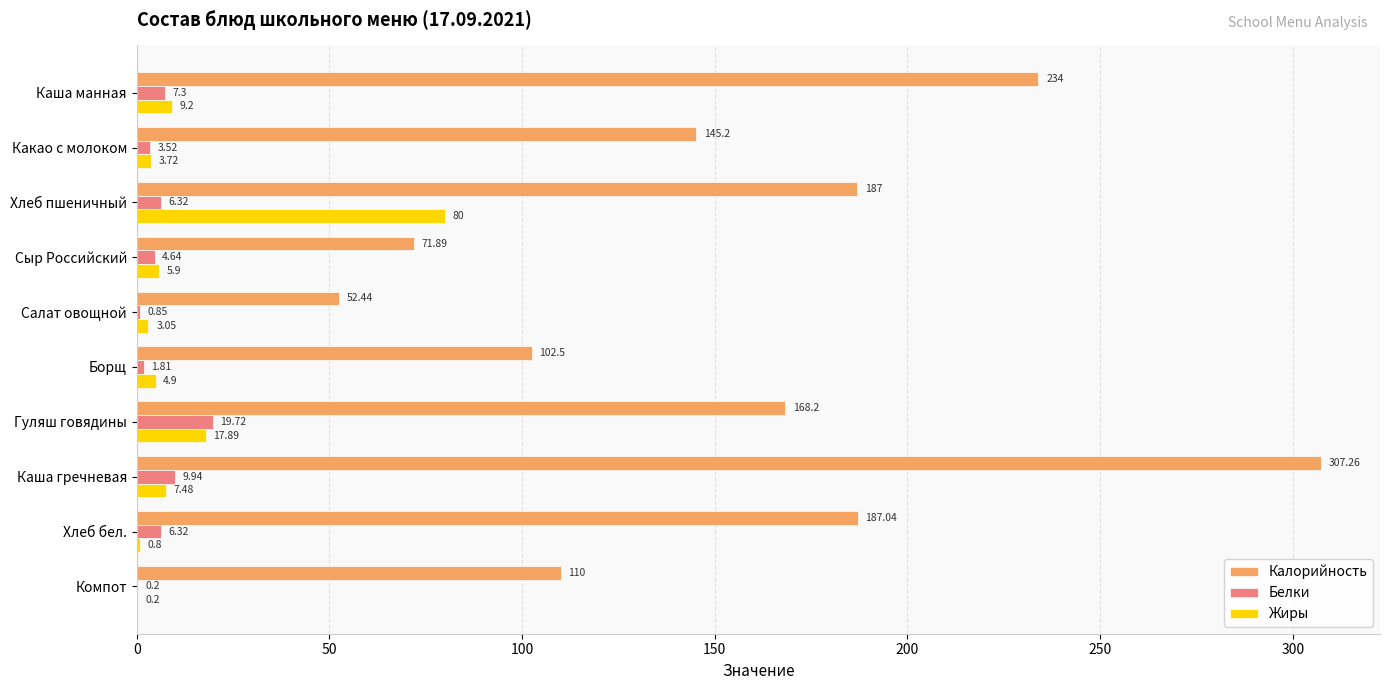

Where is Белки nearest to the value 9?

Каша гречневая